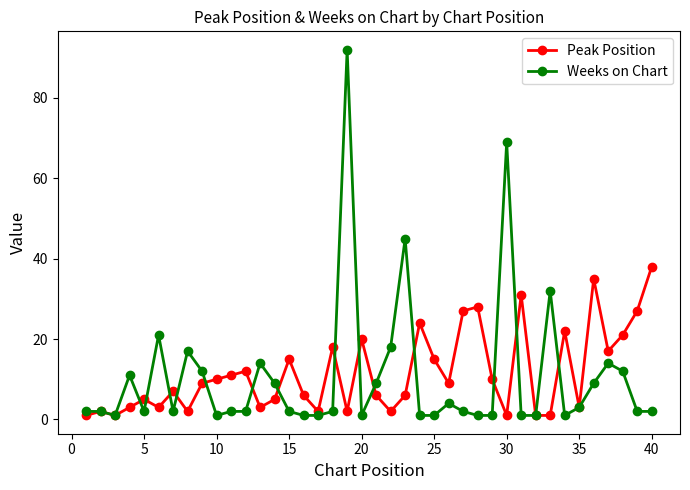

What is the difference between the maximum and second lowest values in the Weeks on Chart series?

91